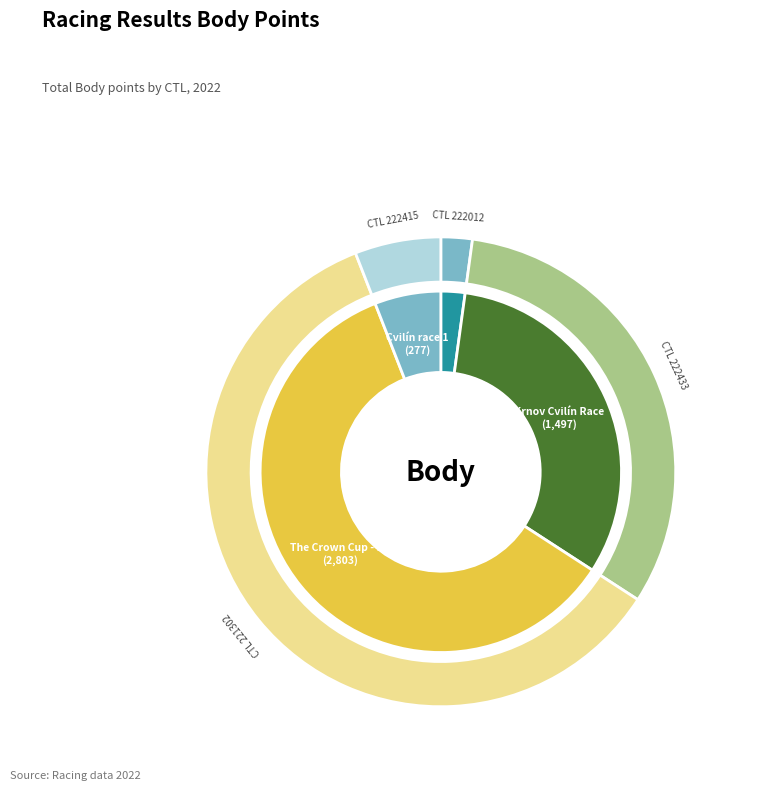

Approximately how many times larger is the value at 222415 compared to 222012?

2.7